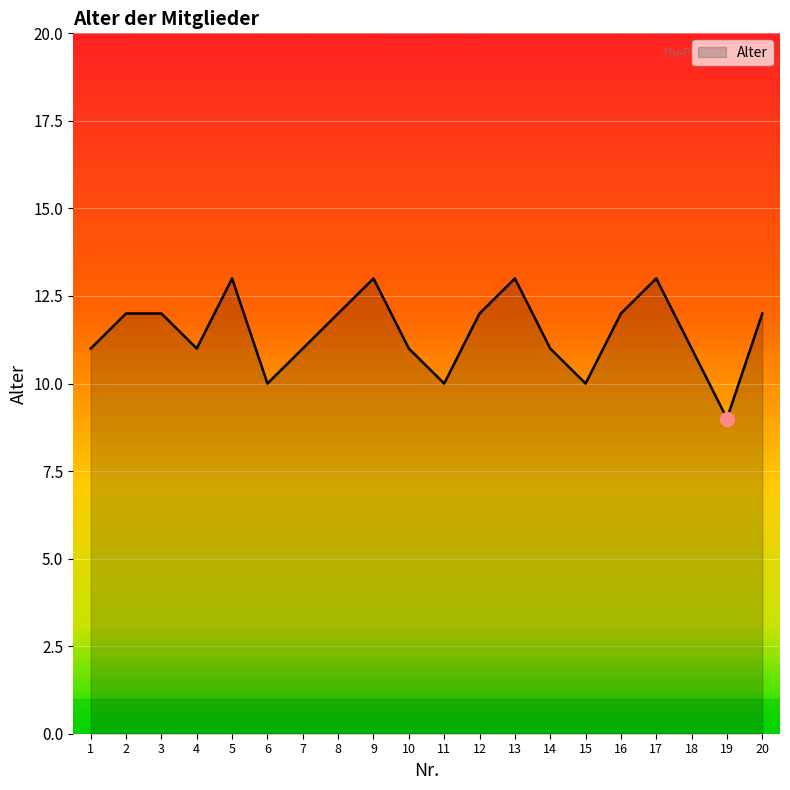

Reading right to left, extract all data points from this chart.

12	9	11	13	12	10	11	13	12	10	11	13	12	11	10	13	11	12	12	11